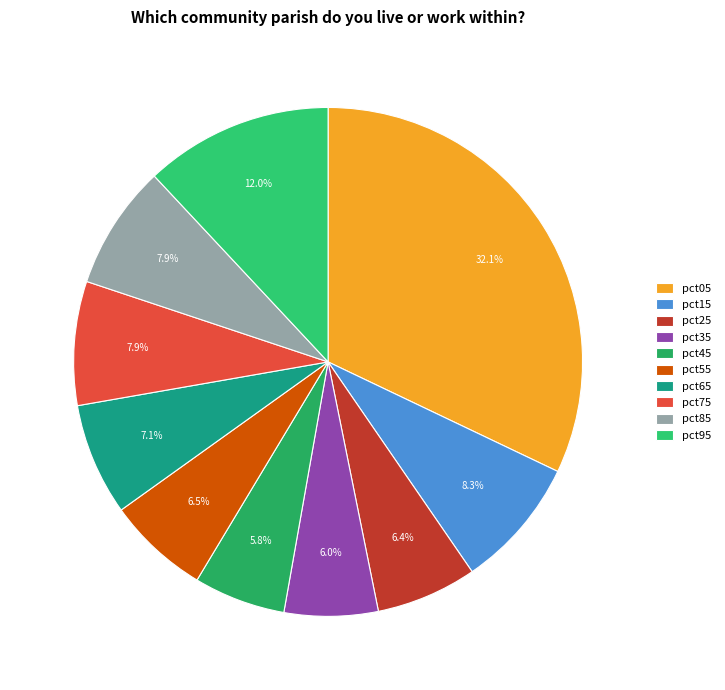

How many segments does this pie chart have?

10